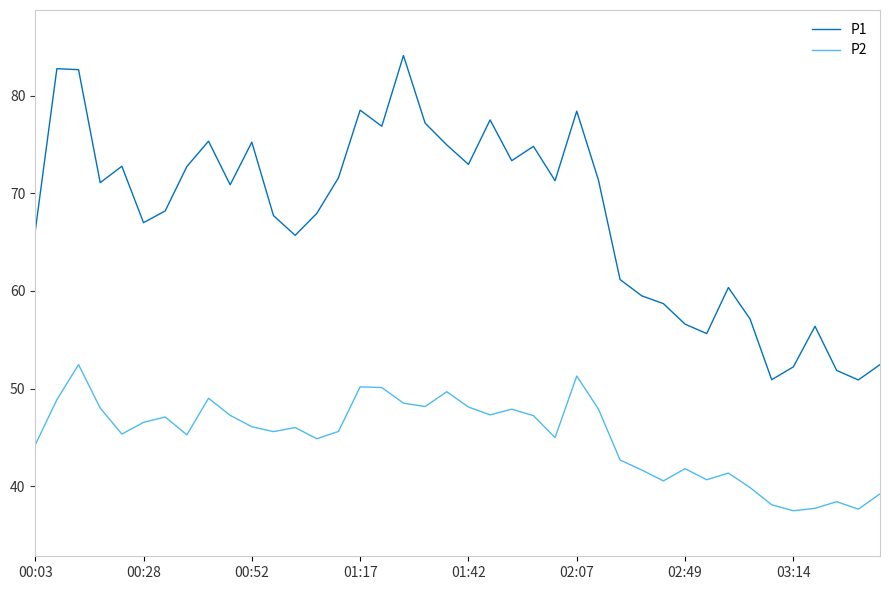

Which series has the widest spread of values?

P1